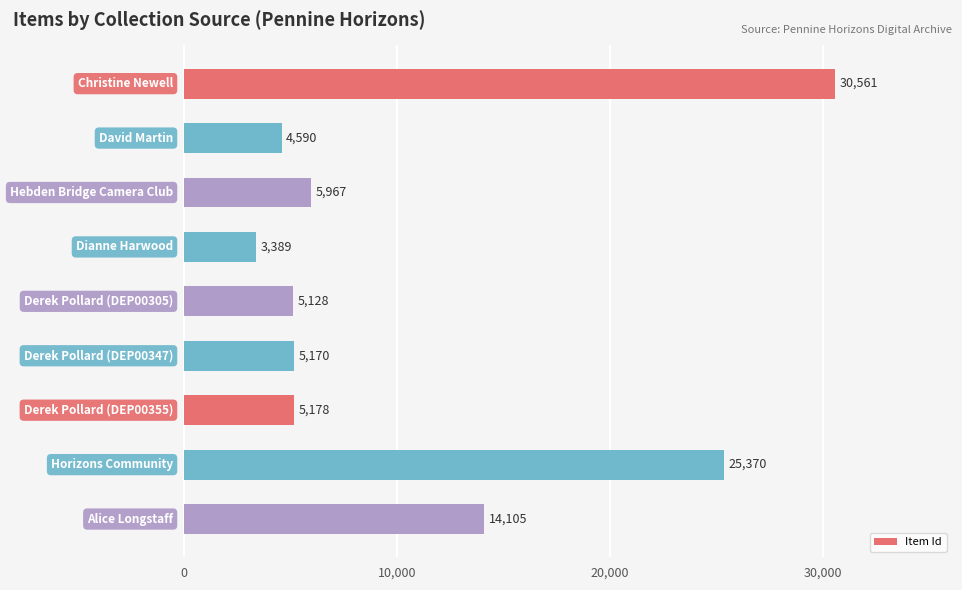

Does the chart contain any negative values?

No